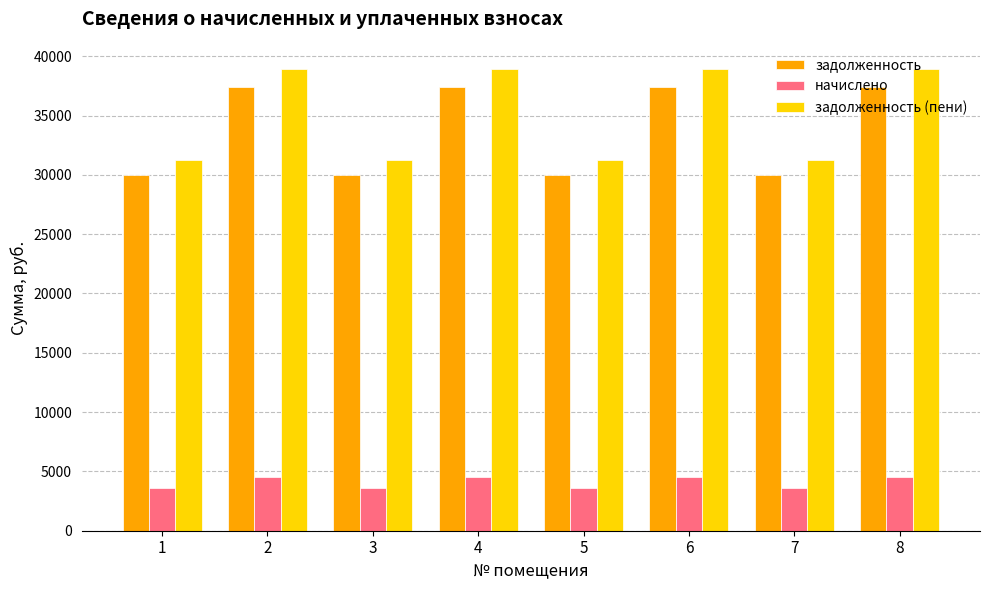

How many bars are there in total?

24